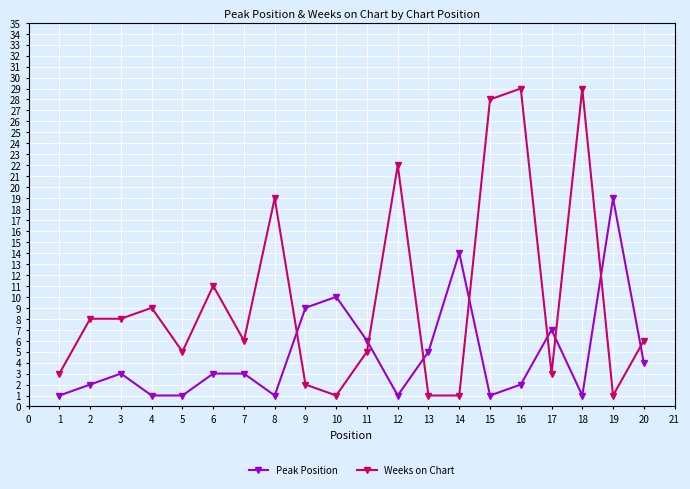

What is the sum of the Weeks on Chart values at 16 and 1?

32